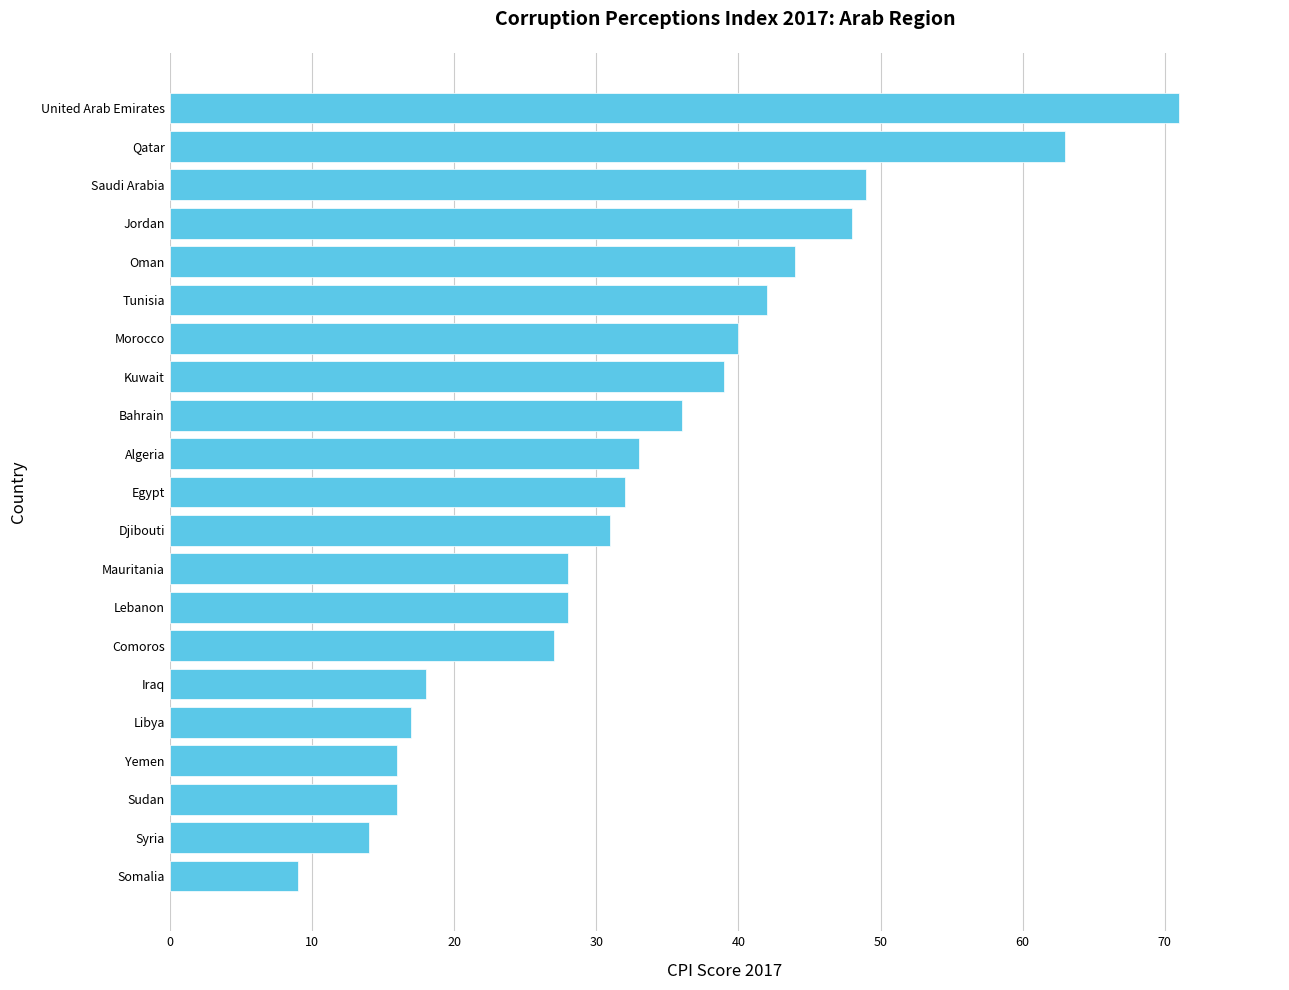

What is the sum of all values?

701